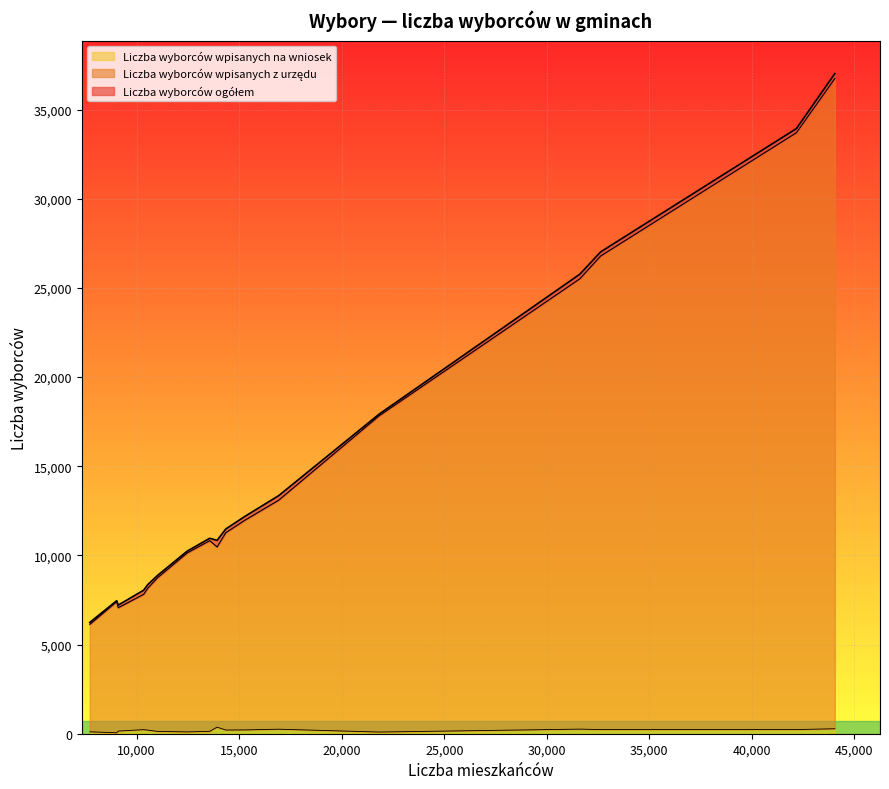

True or false: Liczba wyborców wpisanych z urzędu and Liczba wyborców ogółem intersect in this chart.

False